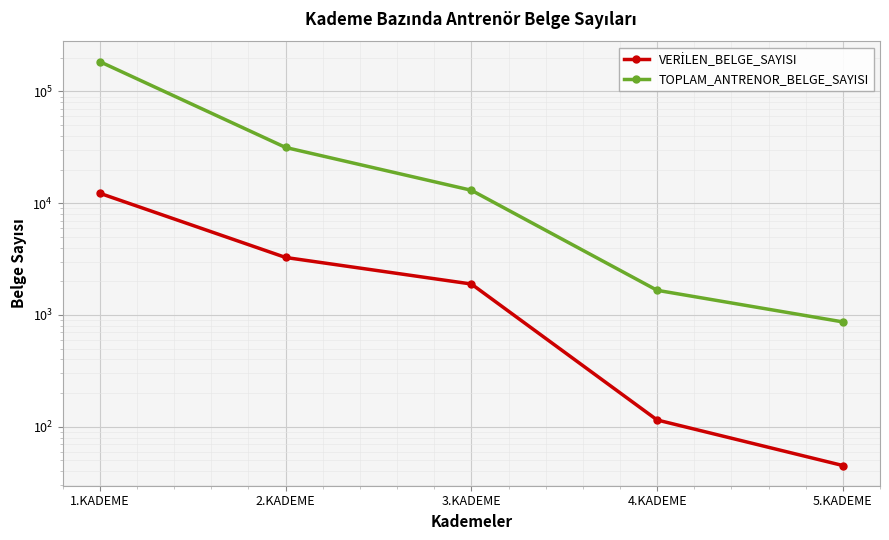

What is the label of the 1st point from the left?

1.KADEME